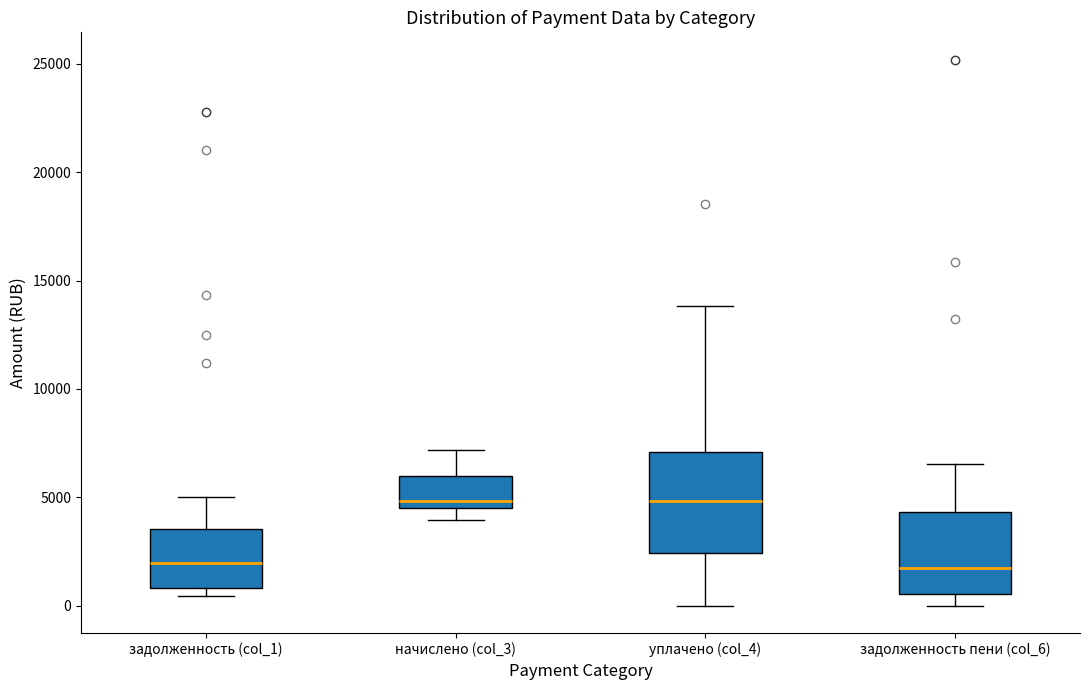

Reading left to right, read every box against the y-axis: the position of its median line, the range the box covers, and the ends of its whiskers. The values are not printed on the chart, so give them approximately, as read against the axis.

задолженность (col_1): median 2000, box 1000 to 3500, whiskers 500 to 5000
начислено (col_3): median 5000, box 4500 to 6000, whiskers 4000 to 7000
уплачено (col_4): median 5000, box 2500 to 7000, whiskers 0 to 14000
задолженность пени (col_6): median 2000, box 500 to 4500, whiskers 0 to 6500